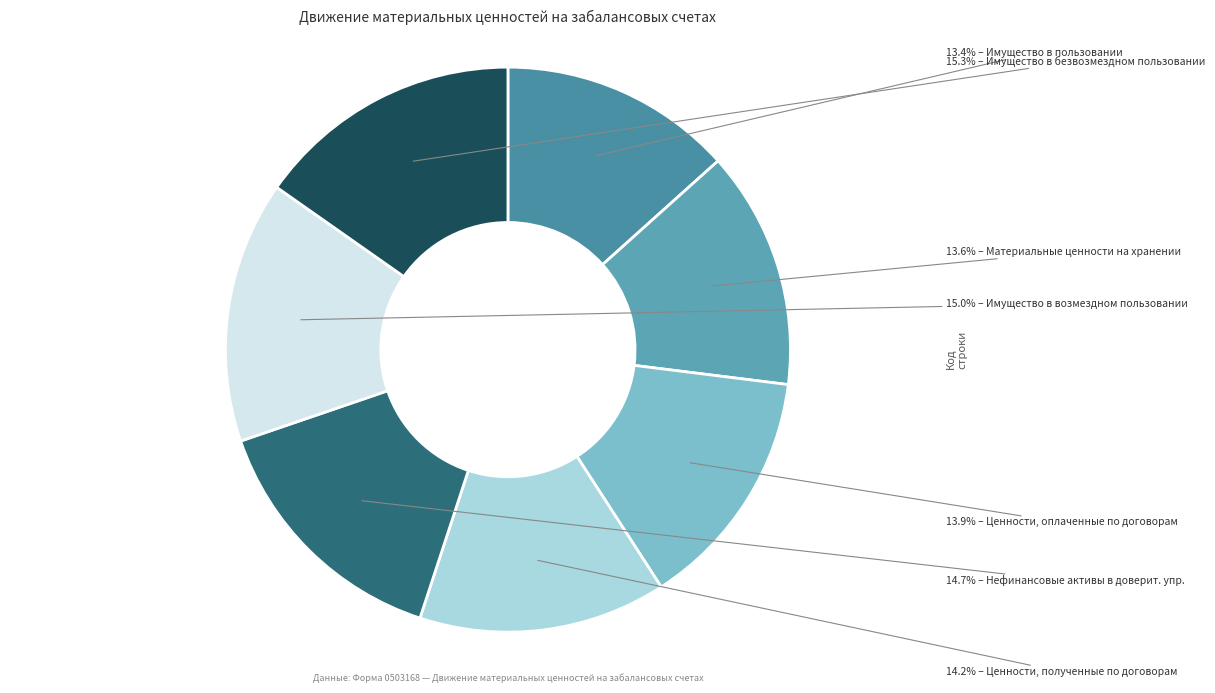

How many slices are in this pie chart?

7